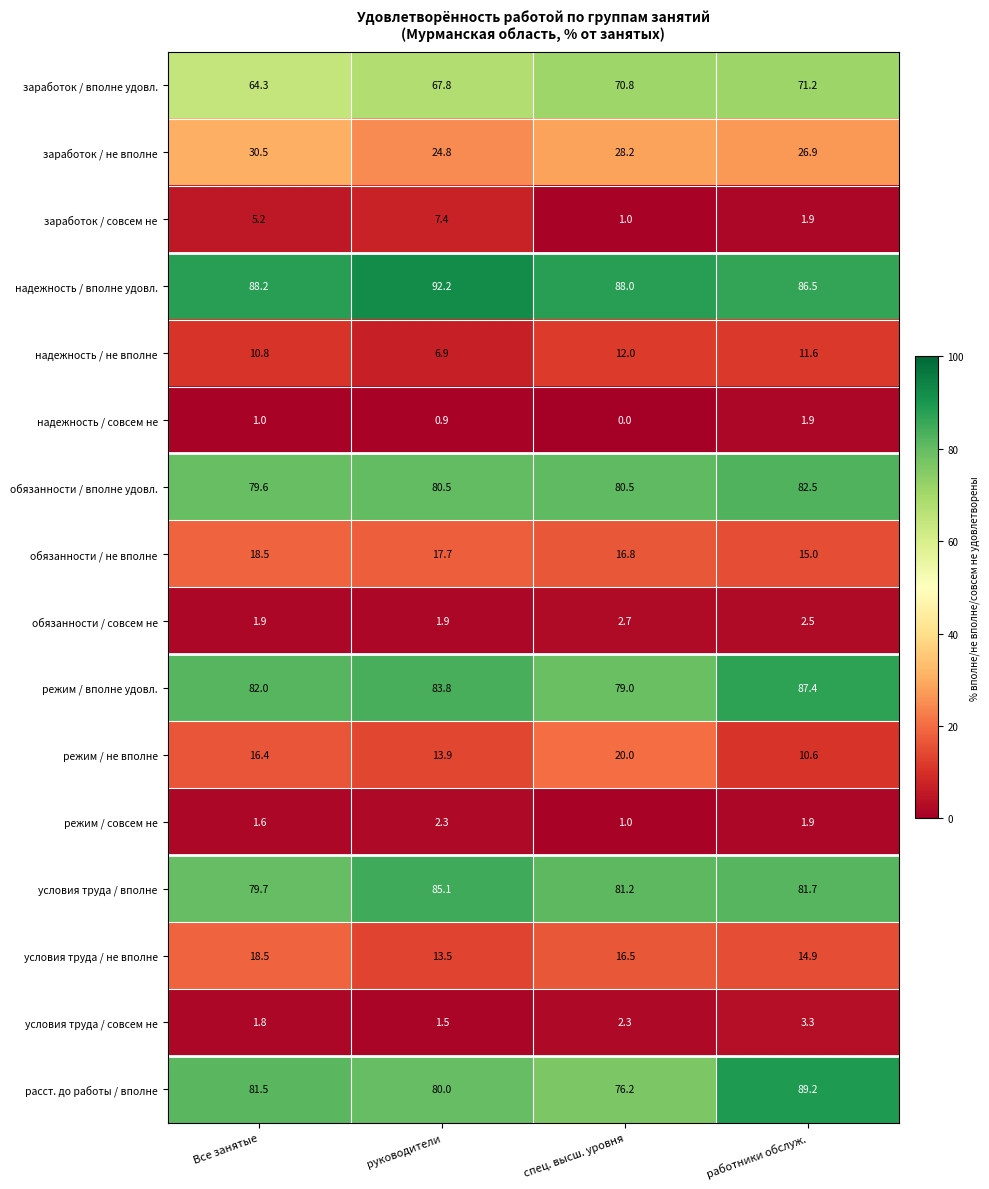

What is the approximate value of расст. до работы / вполне at спец. высш. уровня?

76.2